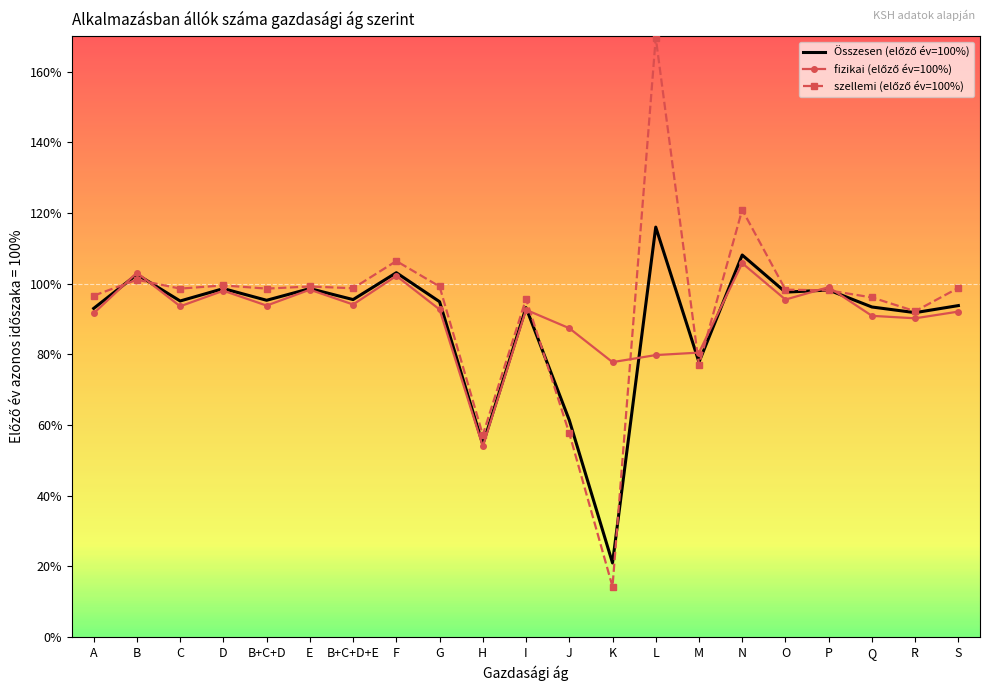

What is the smallest value displayed?

14.3